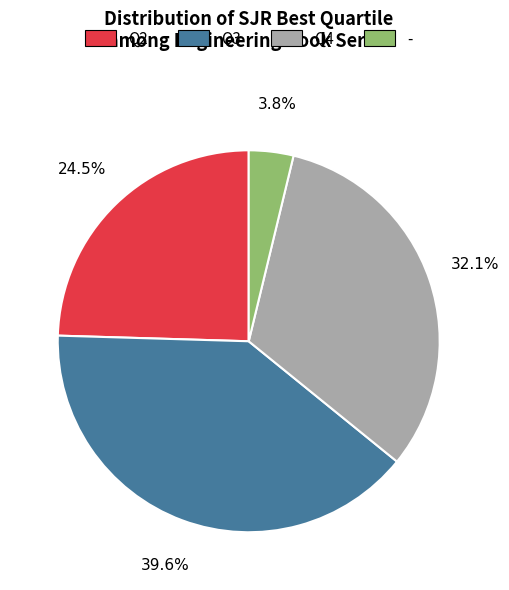

Between Q4 and Q3, which is larger?

Q3